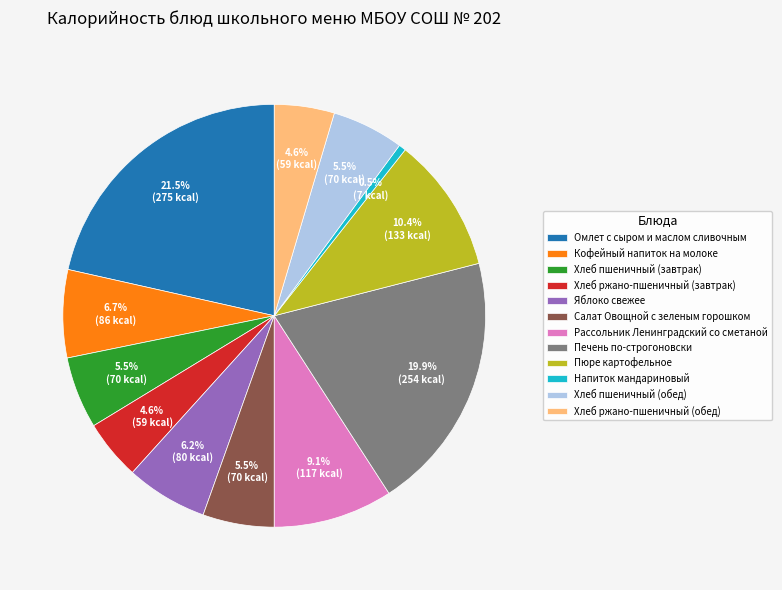

Do Напиток мандариновый and Салат Овощной с зеленым горошком together represent more than half of the pie?

No